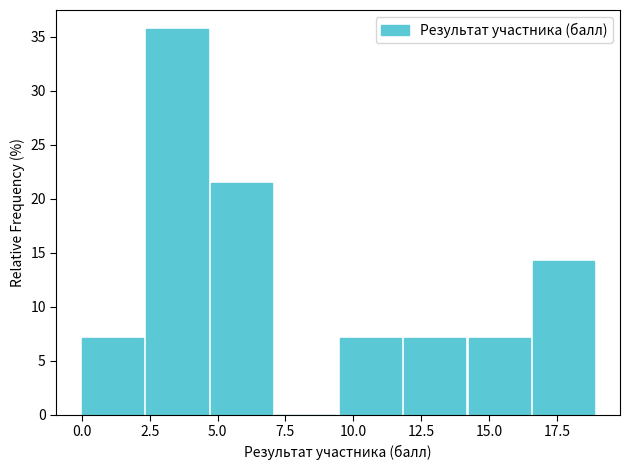

Over which range of the x-axis is the bar tallest?

2.5 to 5.0